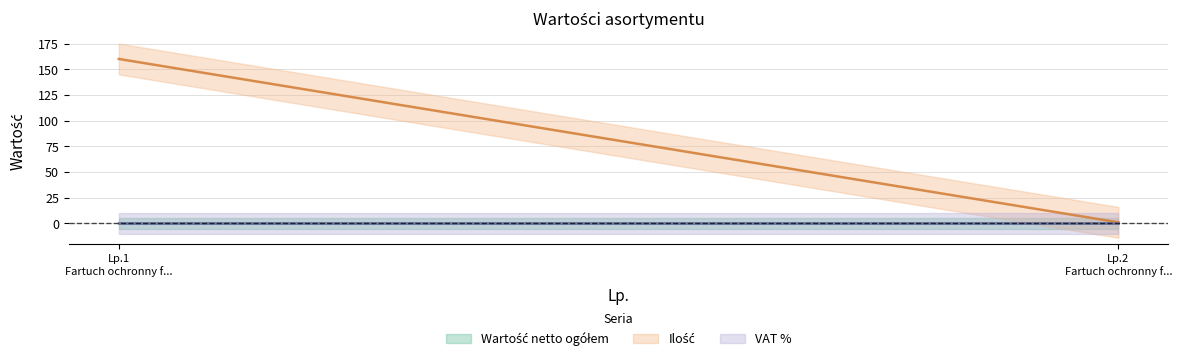

Is it true that Ilość equals 1 at 2?

True